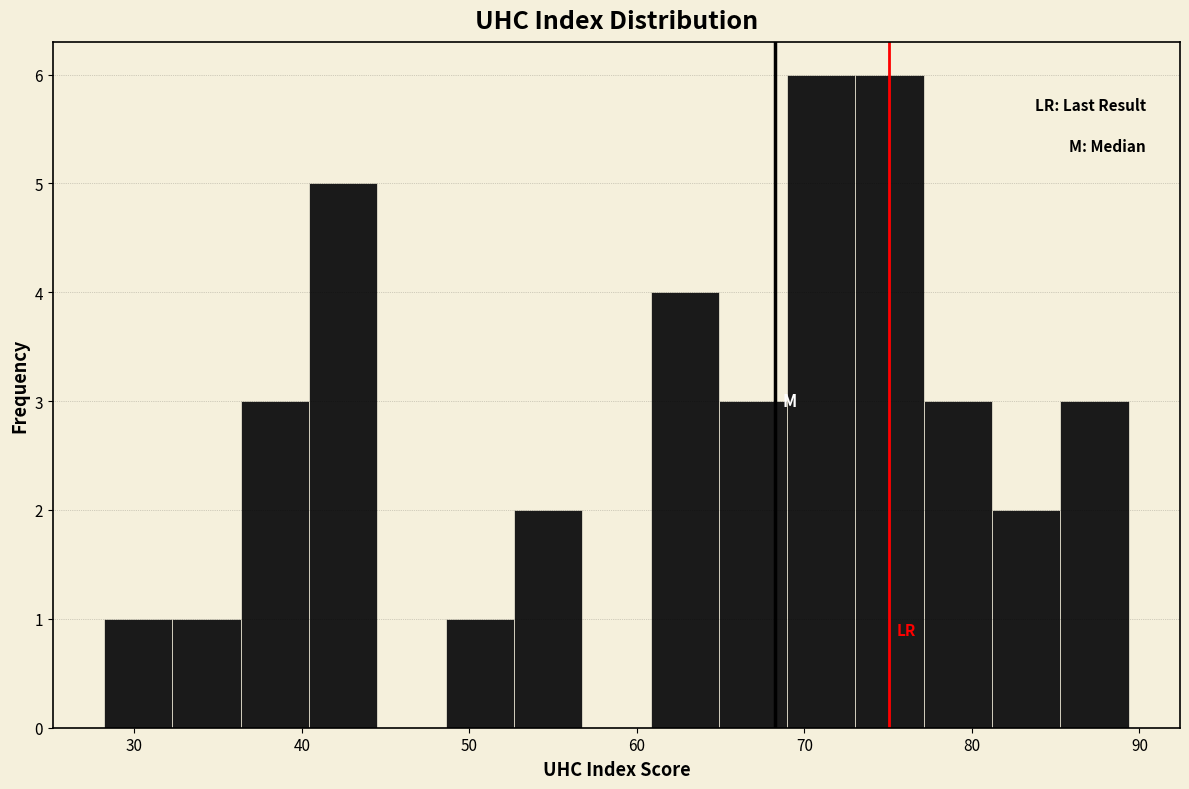

Reading left to right, list every bar in this chart as the range it spans on the x-axis followed by its height. Neither the bar edges nor the heights are printed on the chart, so give them approximately, as read against the axes.

28 to 32: 1
32 to 36: 1
36 to 40: 3
40 to 44: 5
44 to 49: 0
49 to 53: 1
53 to 57: 2
57 to 61: 0
61 to 65: 4
65 to 69: 3
69 to 73: 6
73 to 77: 6
77 to 81: 3
81 to 85: 2
85 to 89: 3